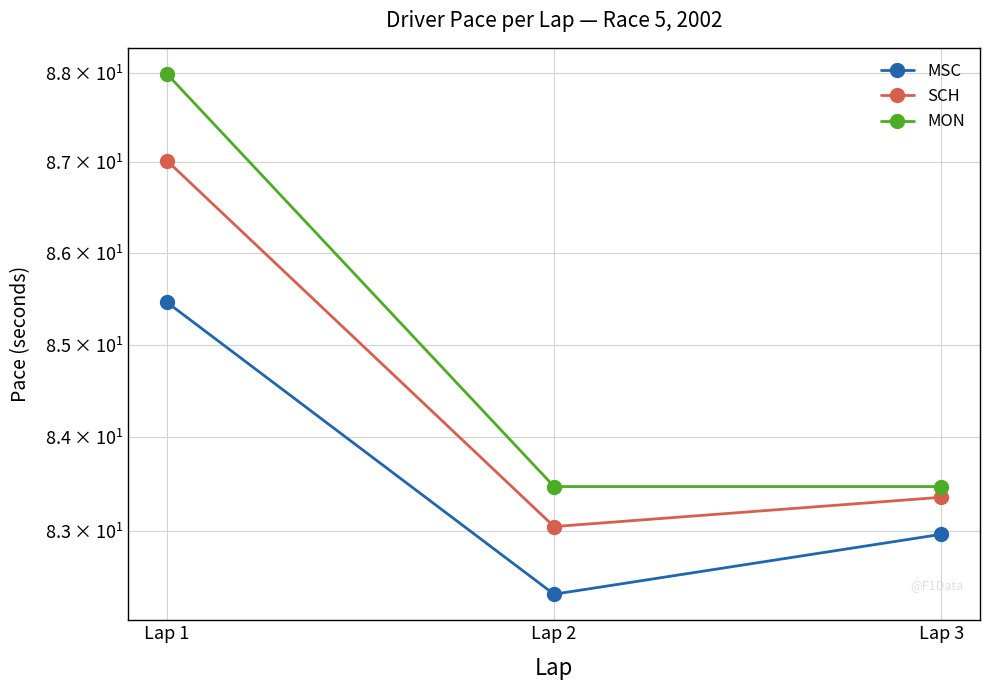

What is the total value across all series at Lap 3?

249.8